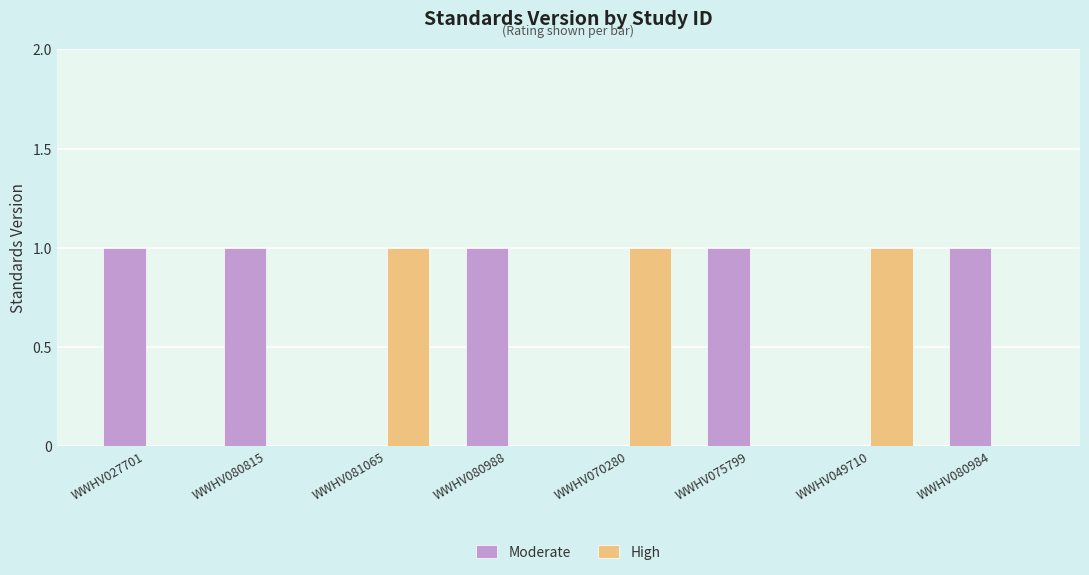

The value of Moderate at WWHV049710 is -1. True or false?

False